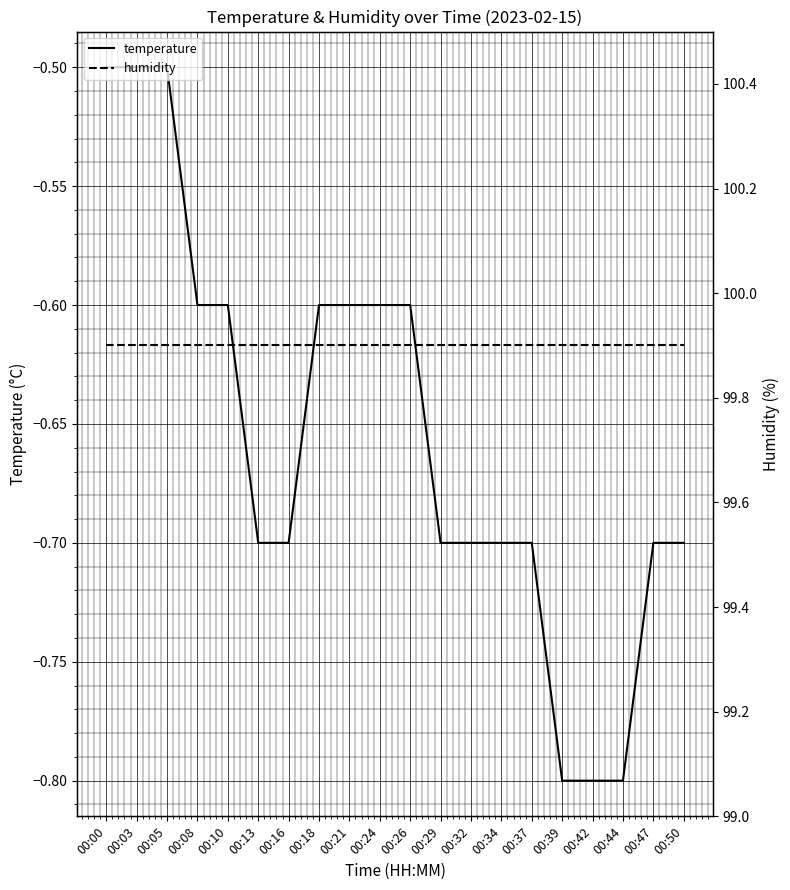

At which category is the sum across all series the highest?

00:00